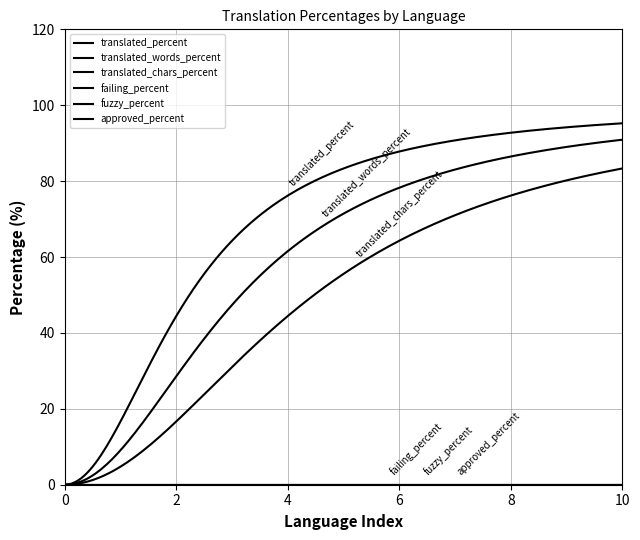

Does the chart display data point markers on the line(s)?

No